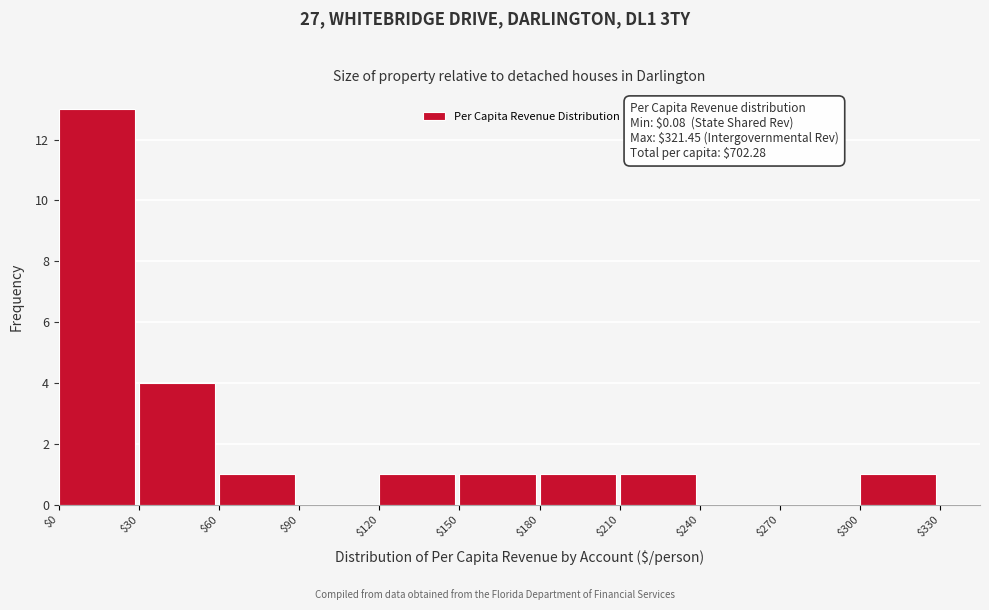

Which range on the x-axis has the tallest bar?

$0 to $30